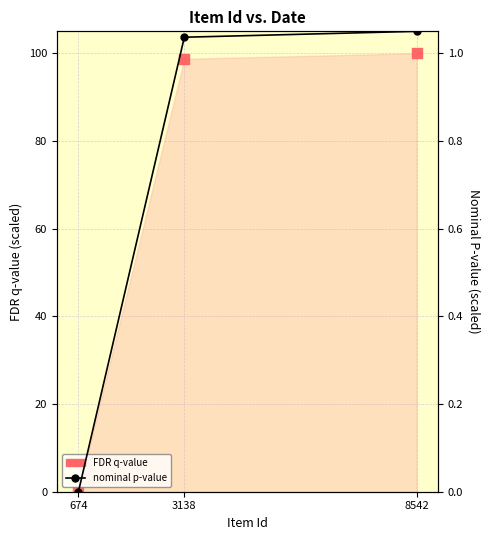

At which category is the sum across all series the highest?

8542